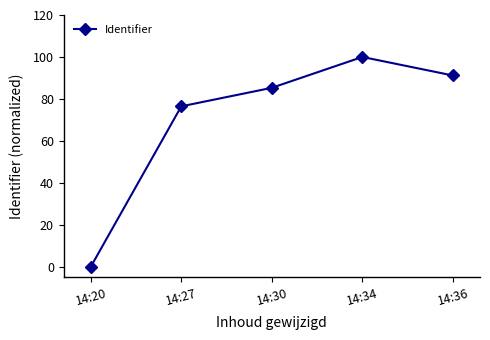

Rank the categories by value from lowest to highest.

14:20, 14:27, 14:30, 14:36, 14:34